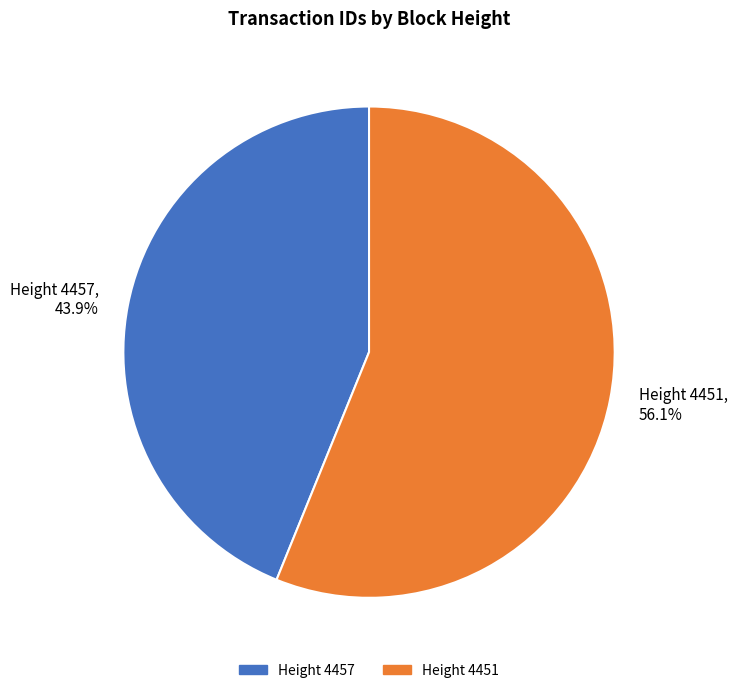

Approximately how many times larger is the value at Height 4451, 56.1% compared to Height 4457, 43.9%?

1.3